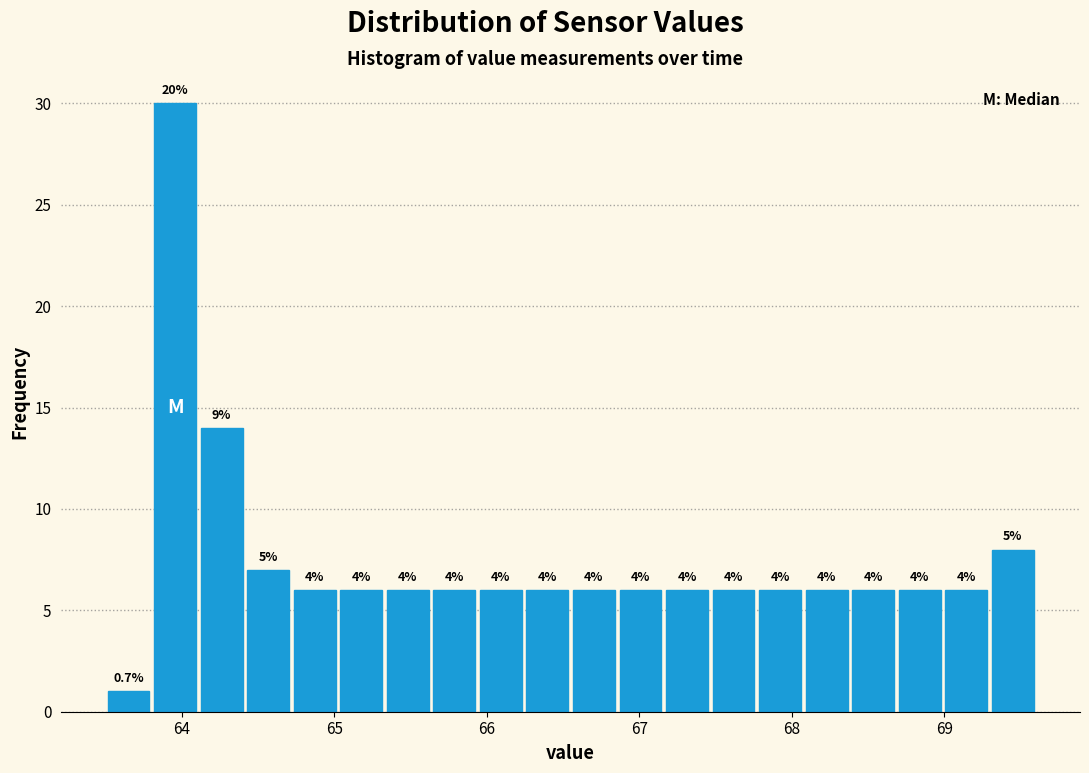

Around what value on the x-axis is the tallest bar? Give the approximate position of its centre, as read against the axis.

64.0